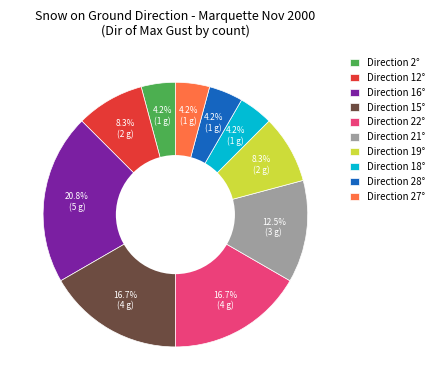

Does any single category account for the majority?

No